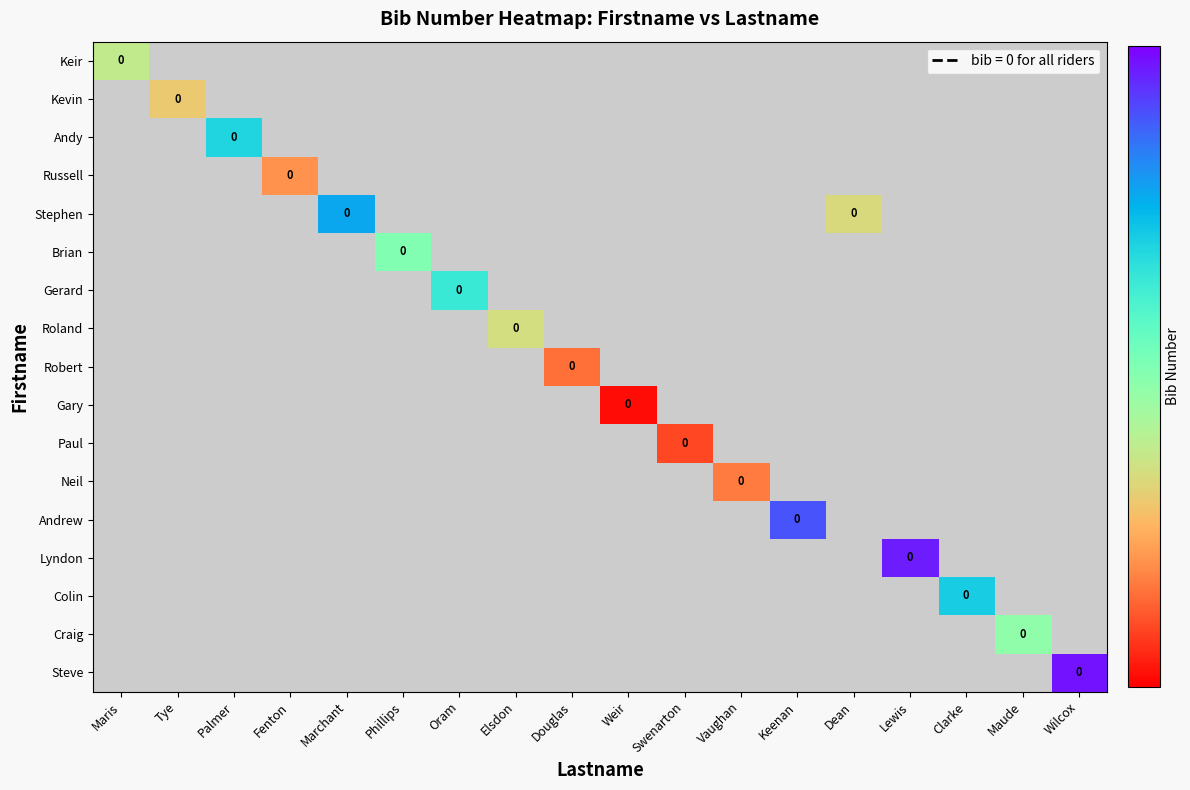

Which category has the lowest value across all series?

Weir